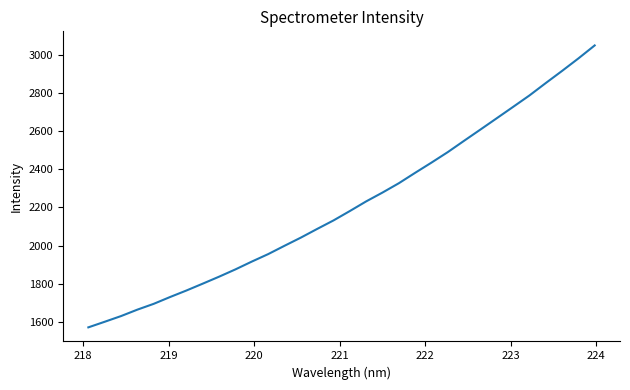

What is the minimum value shown in the chart?

1570.6